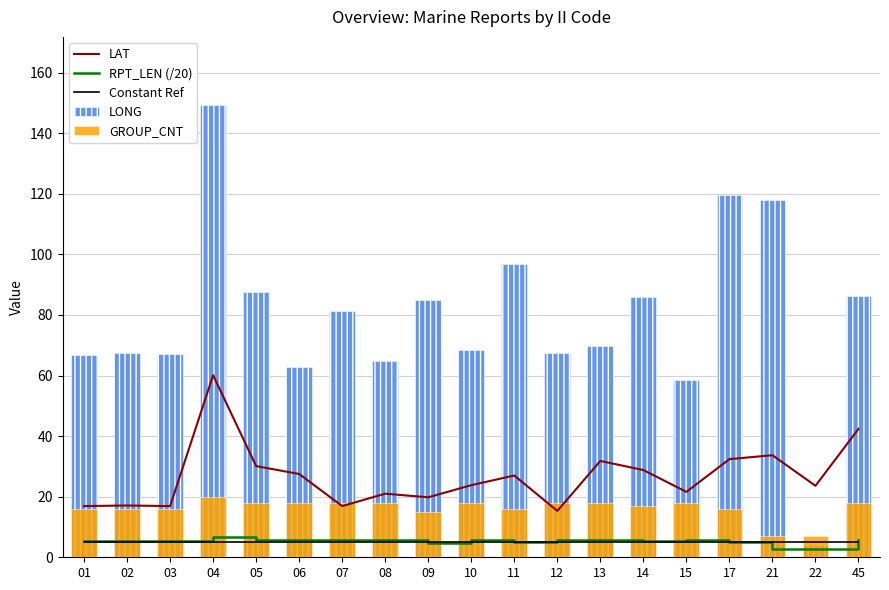

Where is LONG nearest to the value 76?

07